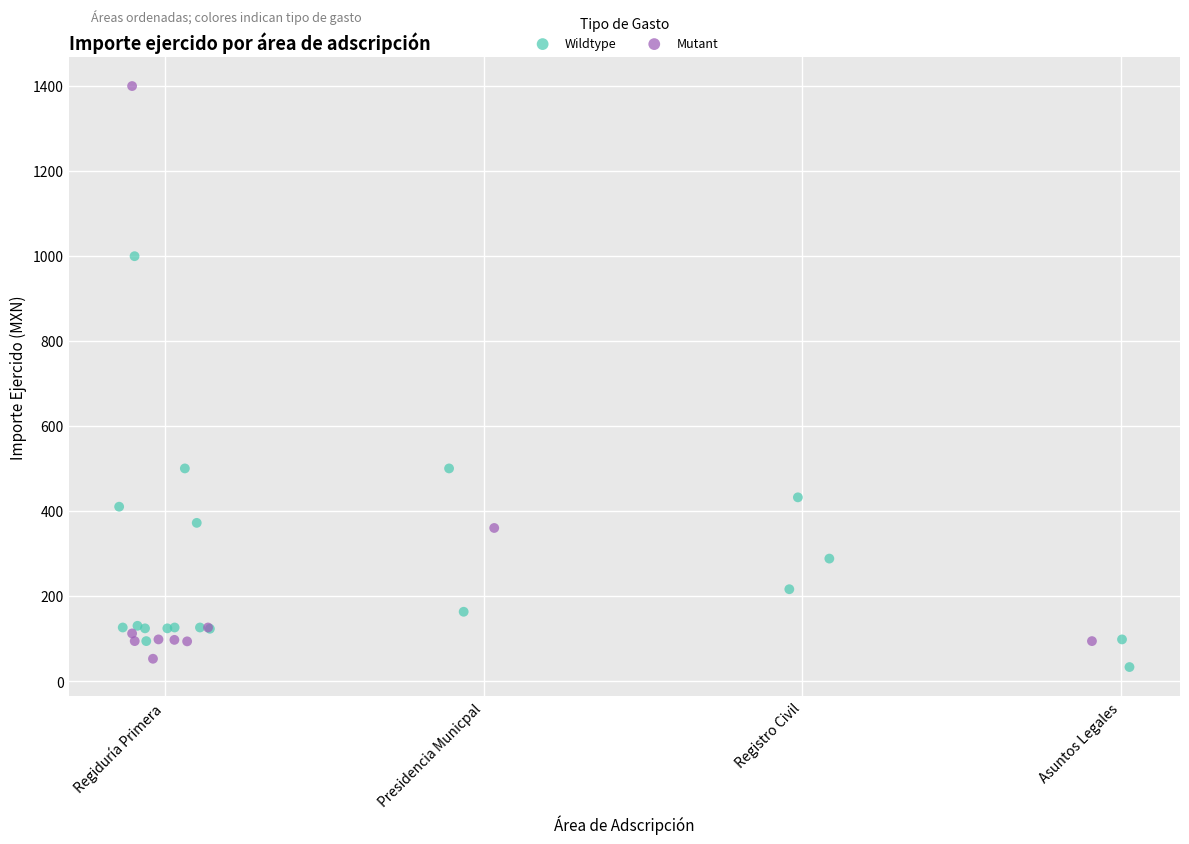

Which series has the largest Y range (max minus min)?

Mutant